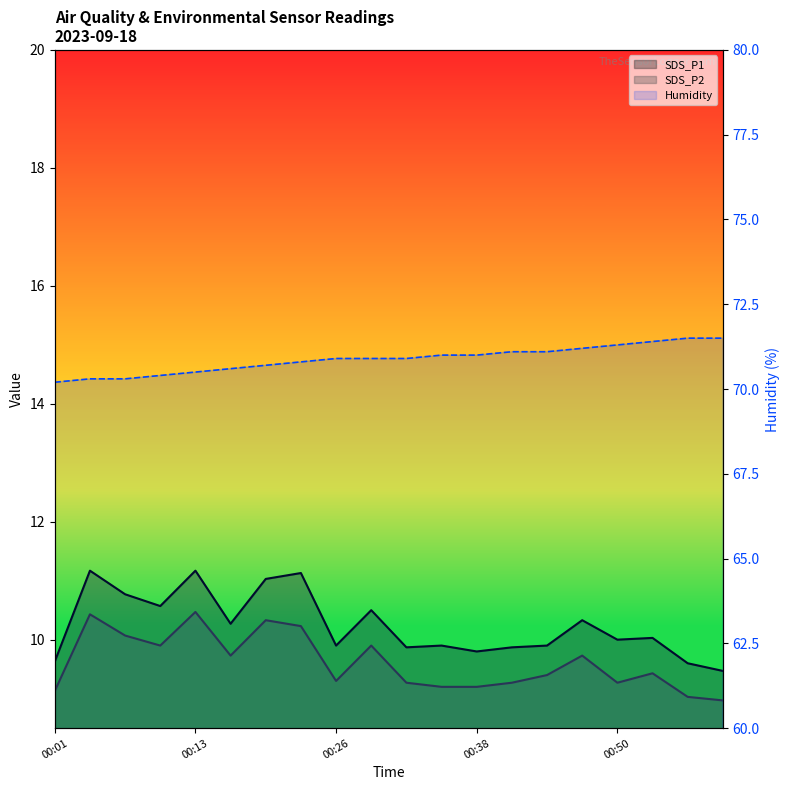

True or false: SDS_P2 has a value of 13.2 at 00:53.

False